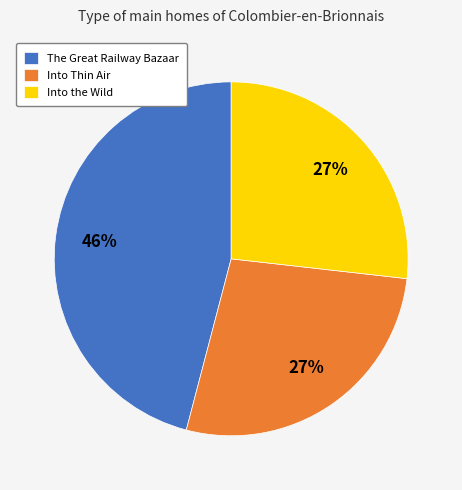

Do The Great Railway Bazaar and Into the Wild together represent more than half of the pie?

Yes